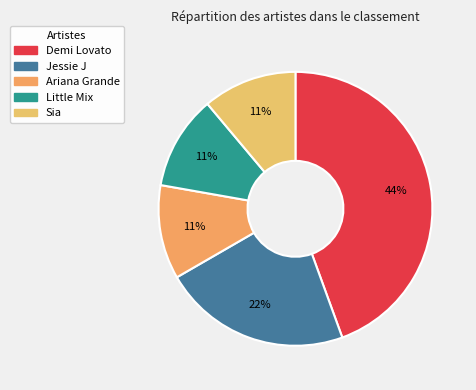

Count the number of slices in the pie.

5